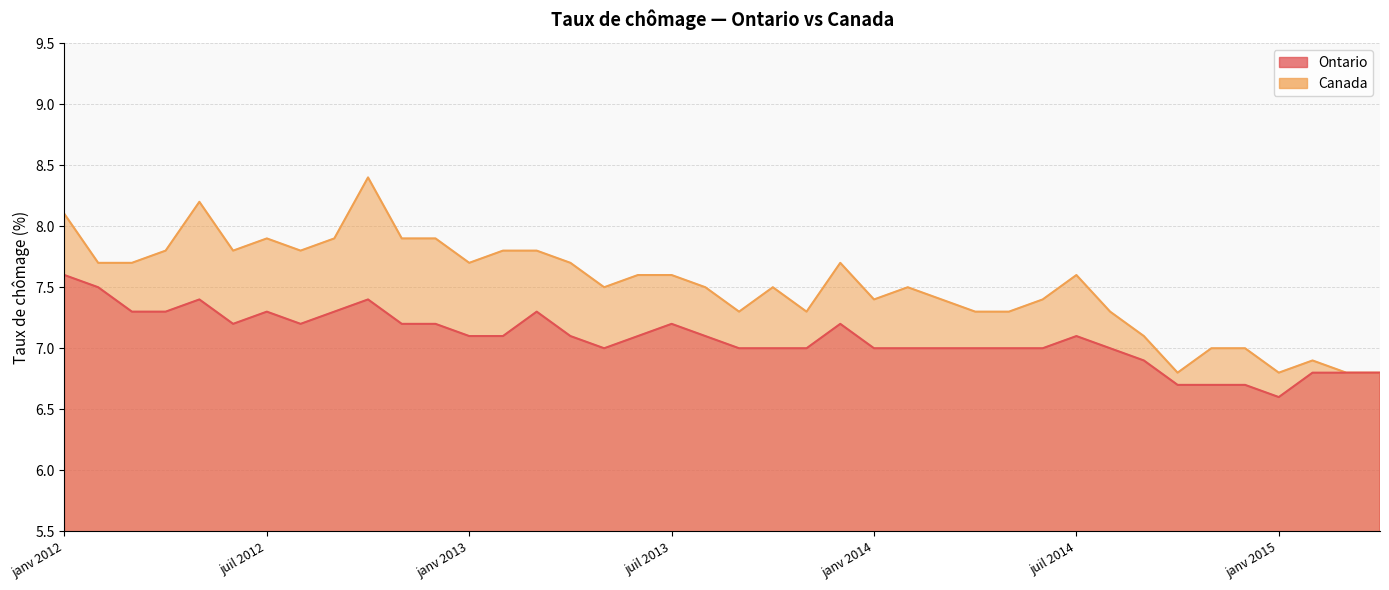

How many values in the Canada series are below 7?

5